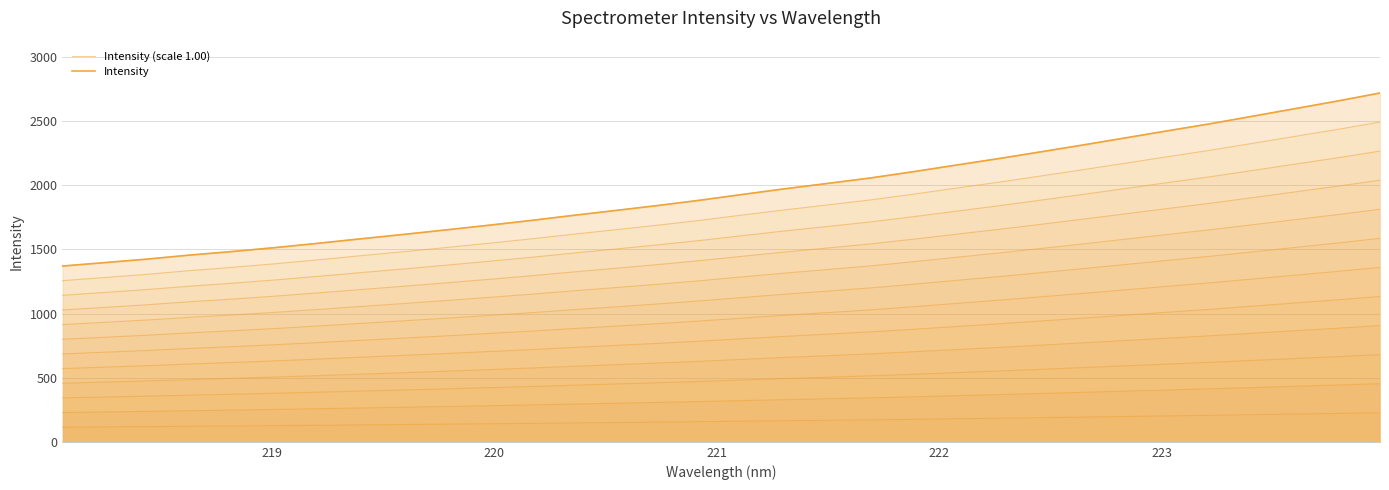

True or false: Intensity (scale 1.00) and Intensity intersect in this chart.

False